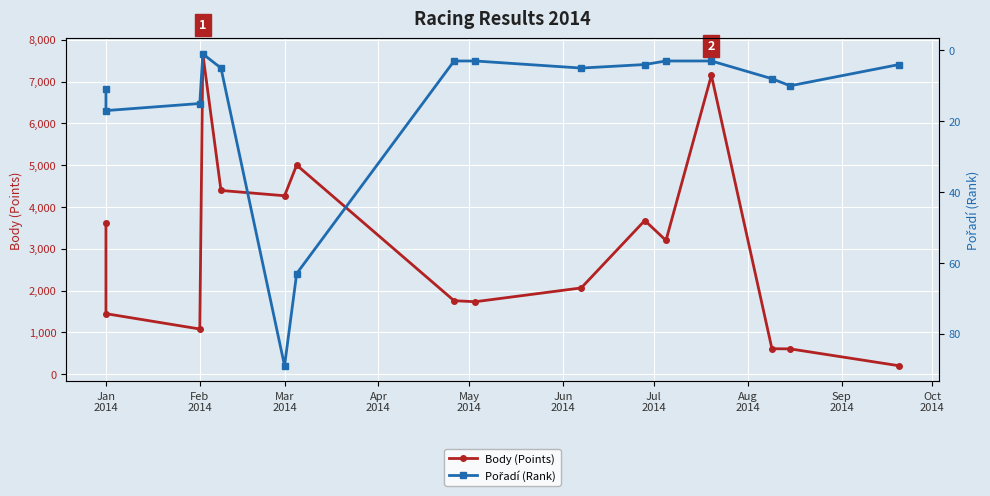

What is the sum of all Body (Points) values?

48484